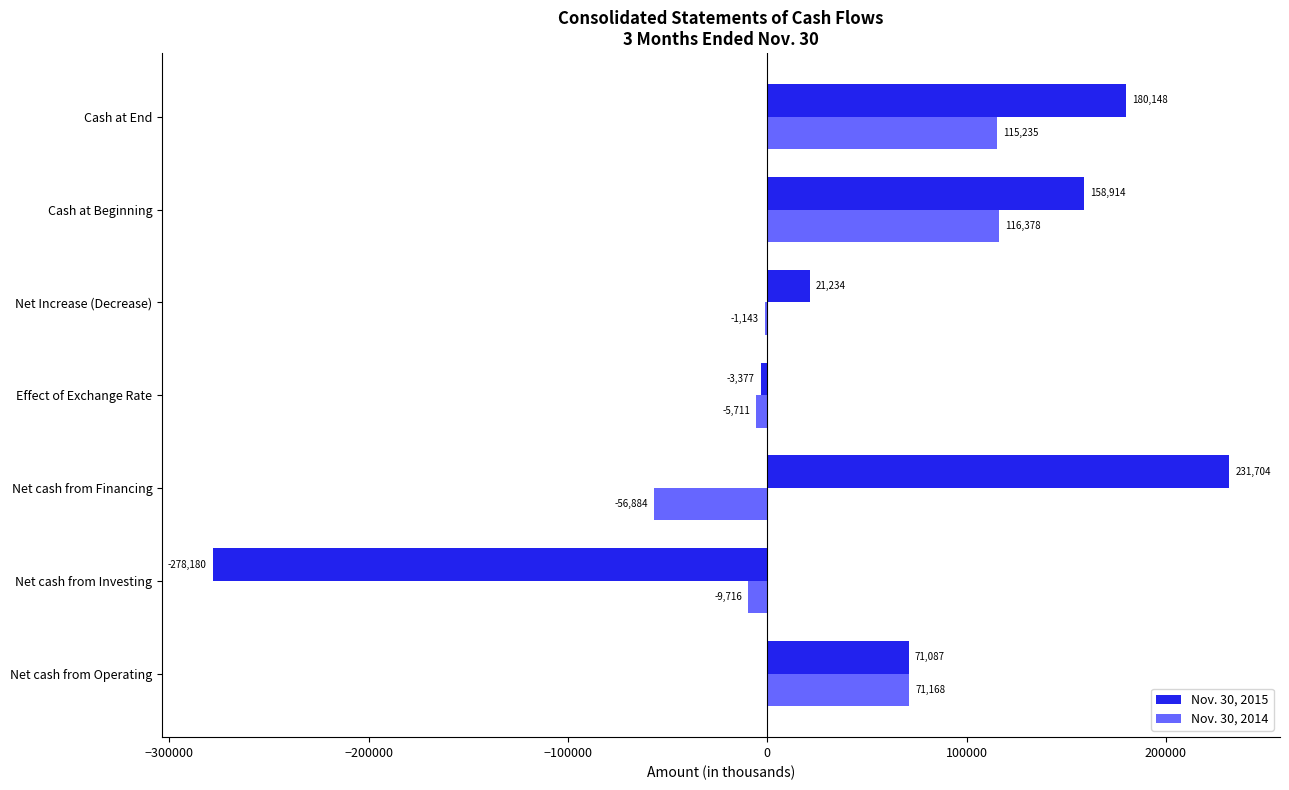

What are all the series names shown in the legend?

Nov. 30, 2015, Nov. 30, 2014